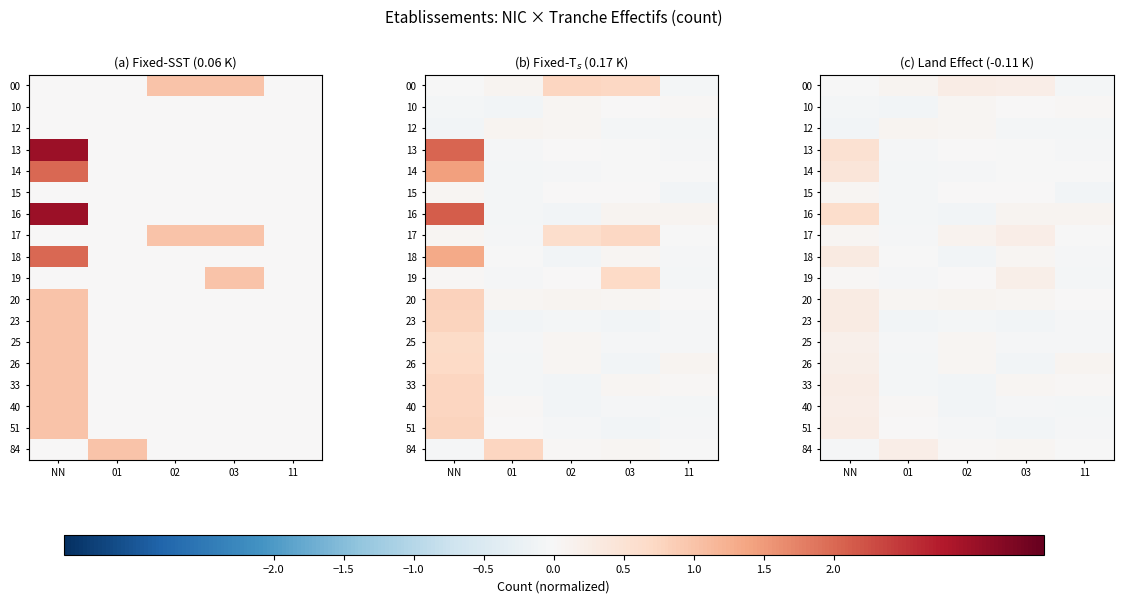

Is it true that 00 equals 0.0 at 03?

False